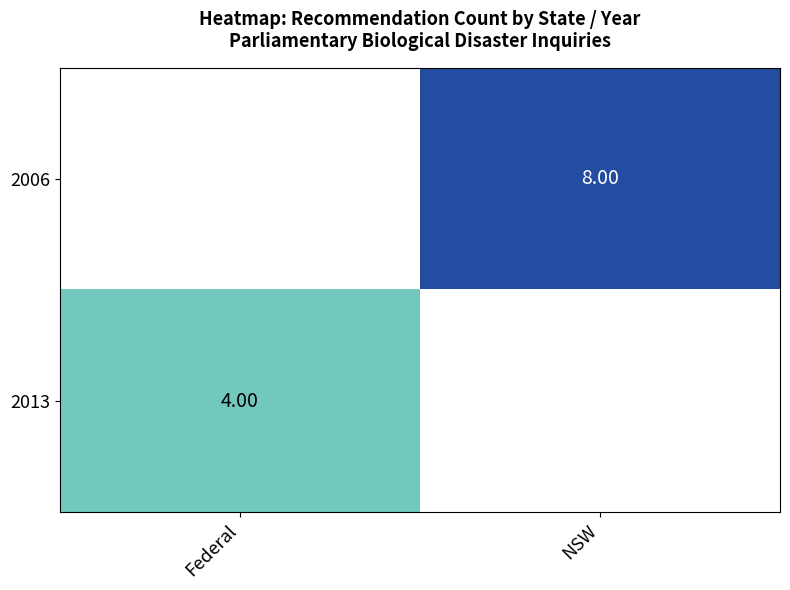

List the series in order of their peak value, highest first.

2006, 2013